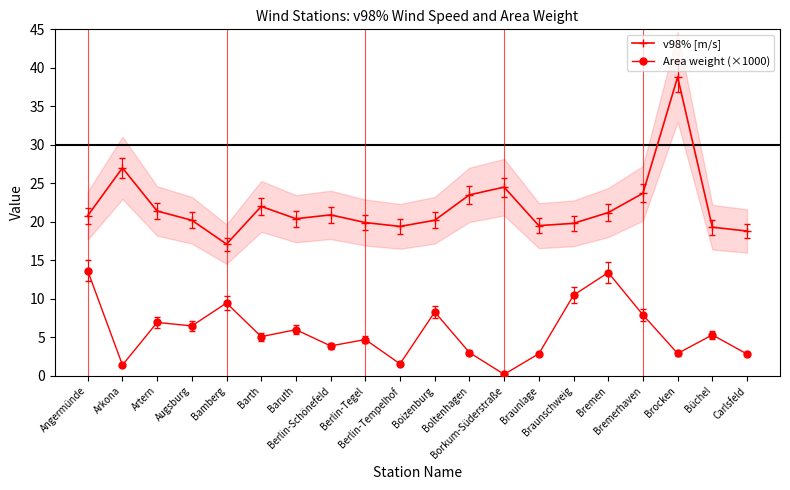

How many interior local peaks does the v98% [m/s] series have?

5